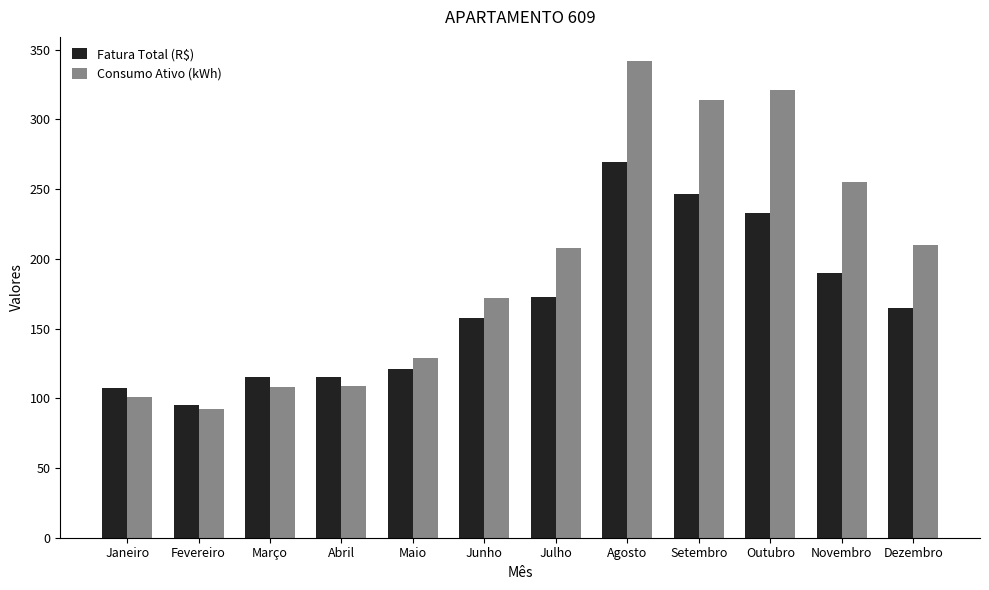

How many groups of bars are there?

12